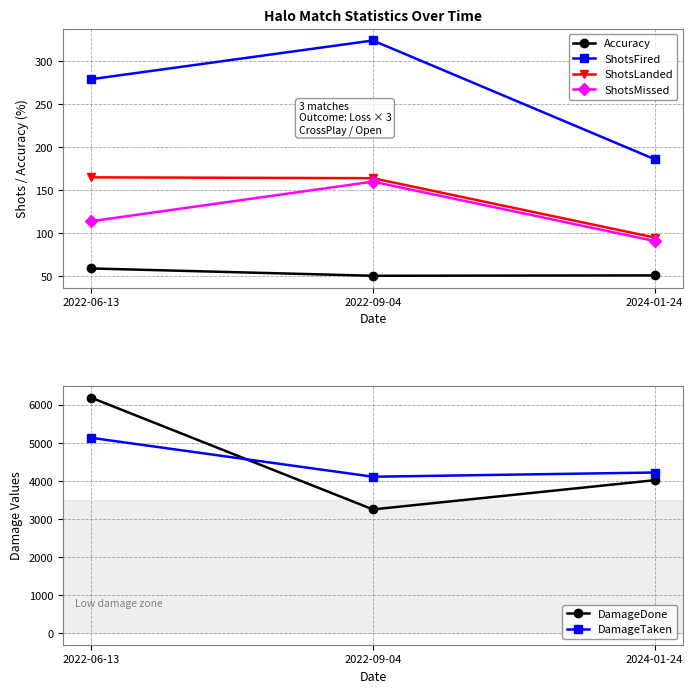

What are all the series names shown in the legend?

Accuracy, ShotsFired, ShotsLanded, ShotsMissed, DamageDone, DamageTaken